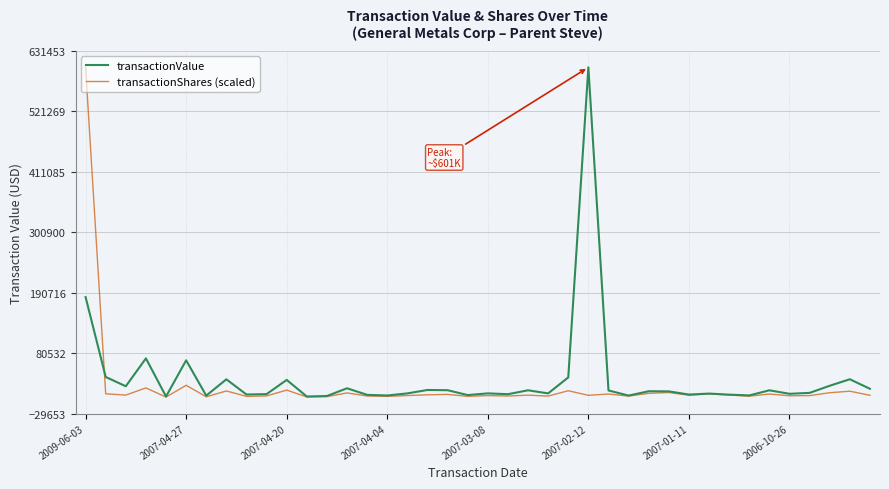

At how many categories does at least one series exceed 160514?

2